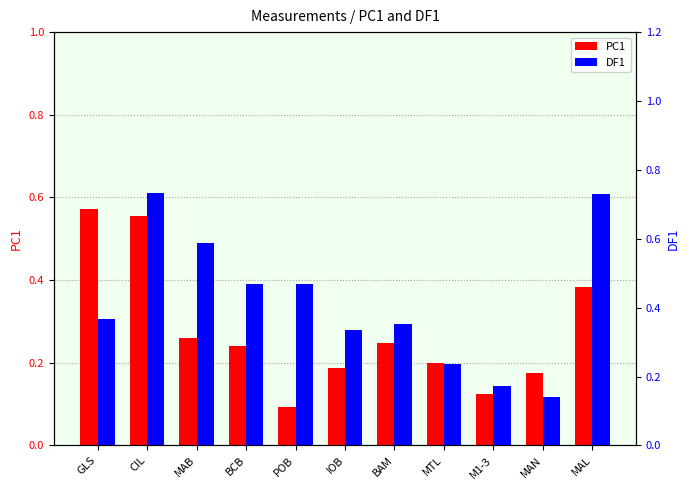

How many bars are there in total?

22